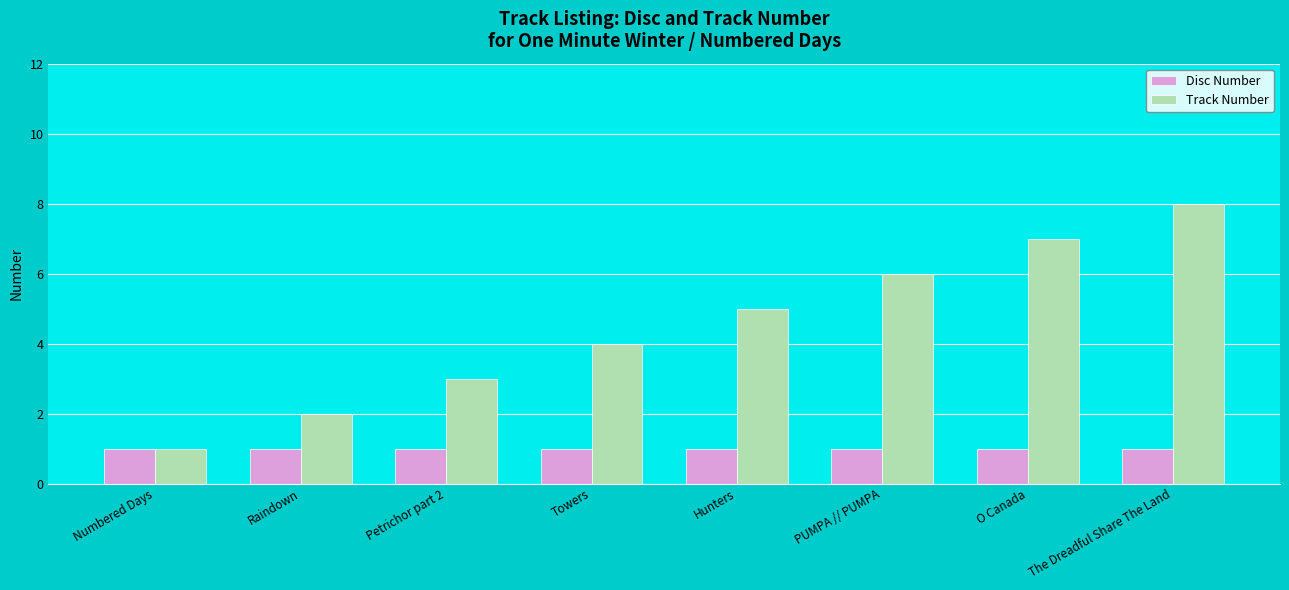

What is the total value across all series at O Canada?

8